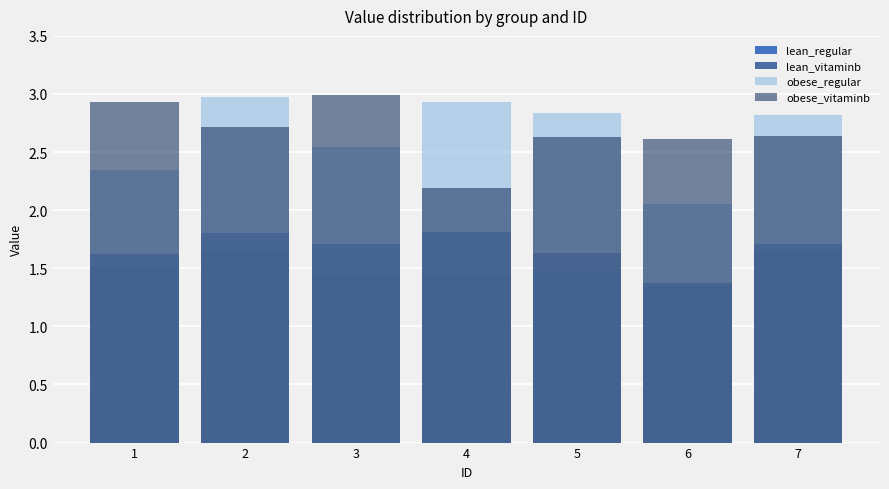

What is the lowest value of the obese_regular series?

2.0